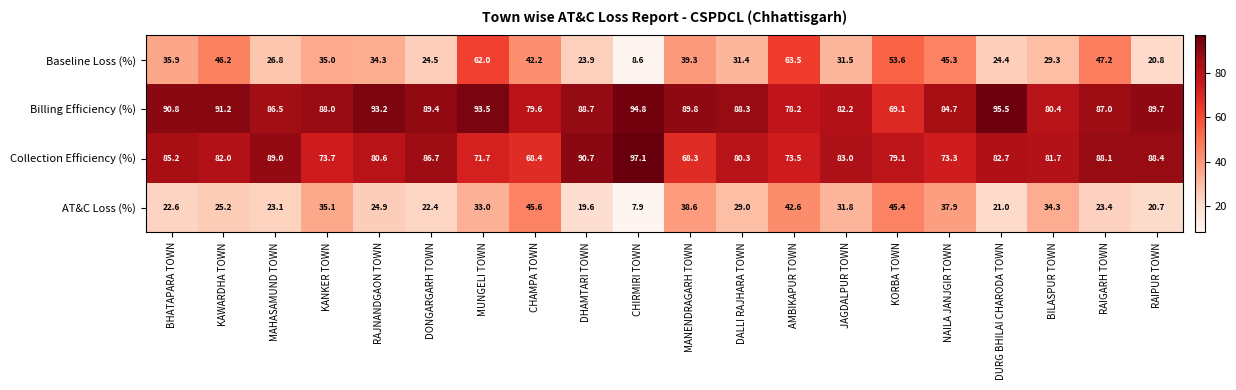

At which category is the sum across all series the highest?

MUNGELI TOWN